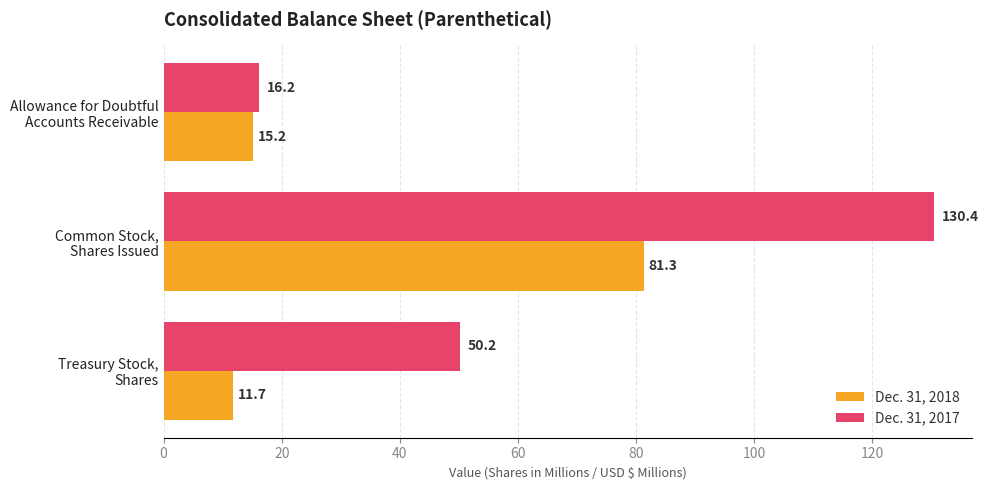

Which series has the largest range (max minus min)?

Dec. 31, 2017